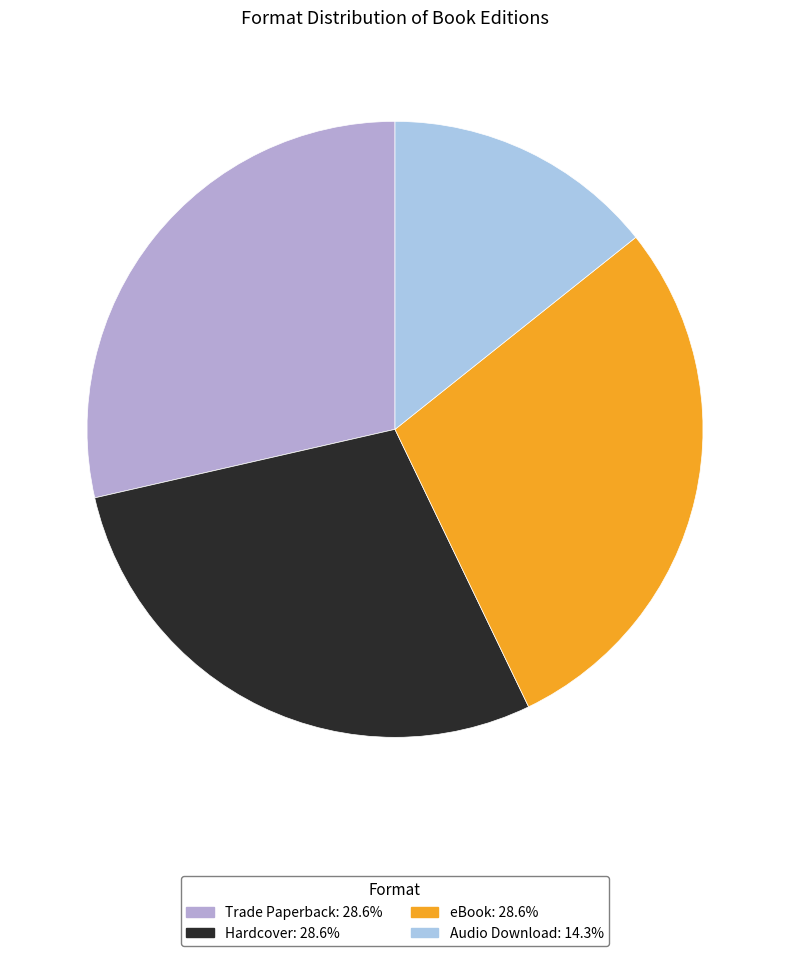

To the nearest percent, what portion does Hardcover represent?

29%